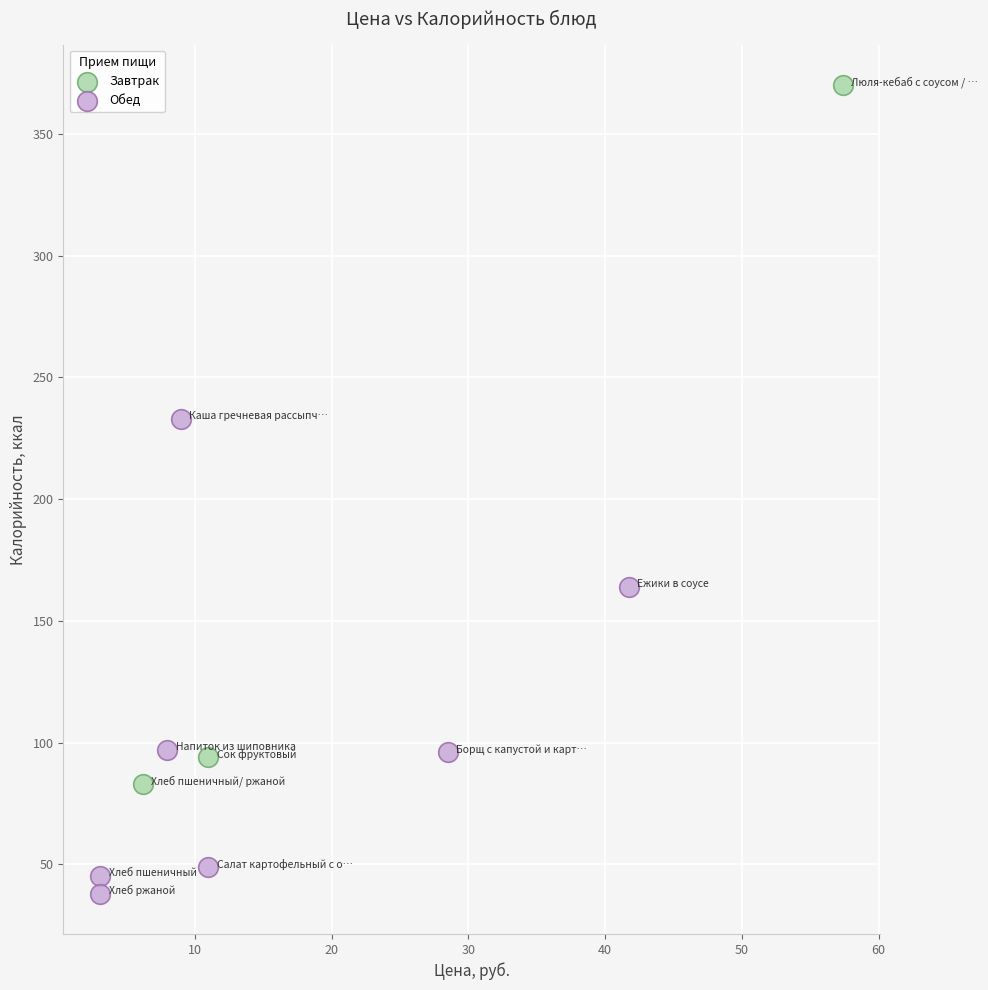

Which series has the largest Y range (max minus min)?

Завтрак